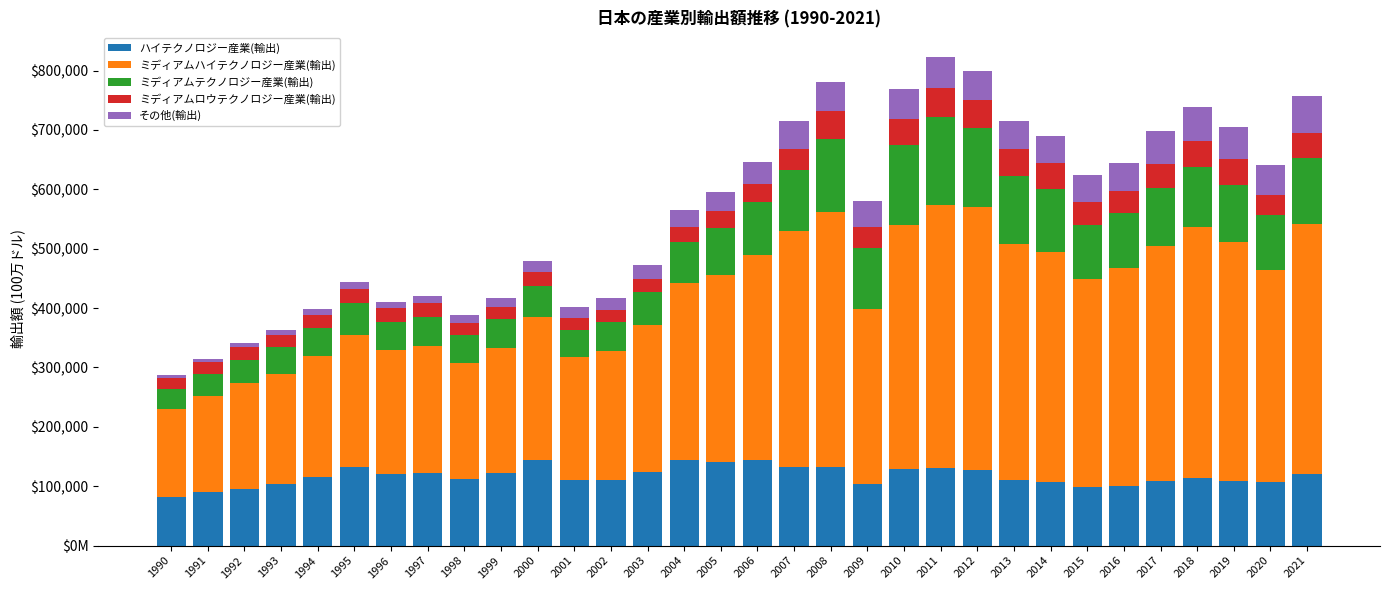

Which series has the largest range (max minus min)?

ミディアムハイテクノロジー産業(輸出)